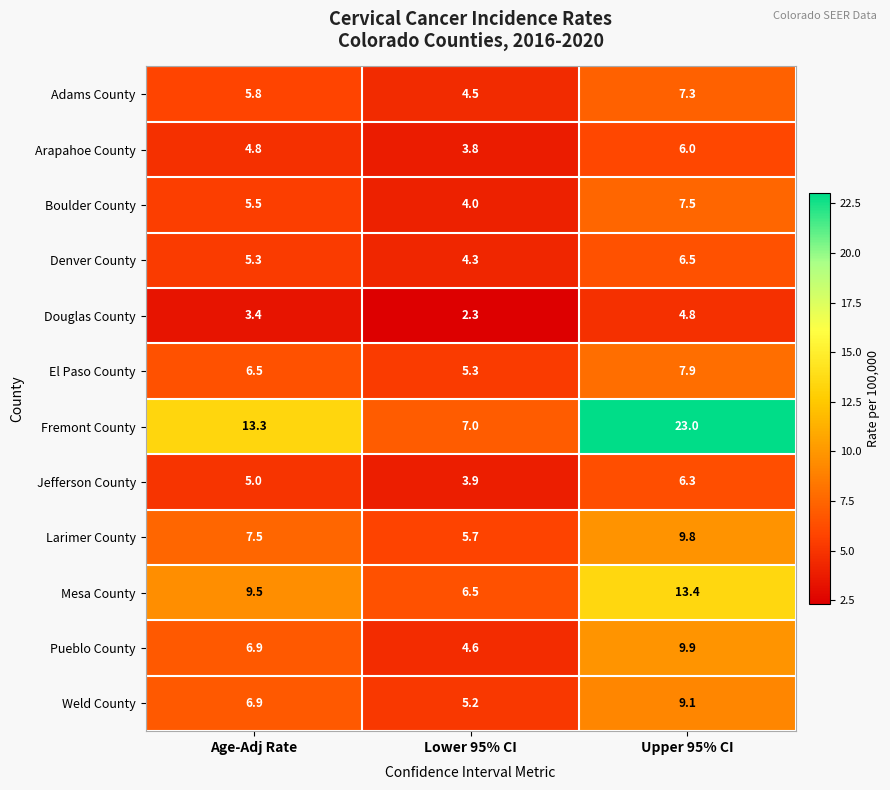

What is the spread (max minus min) of values at Upper 95% CI?

18.2